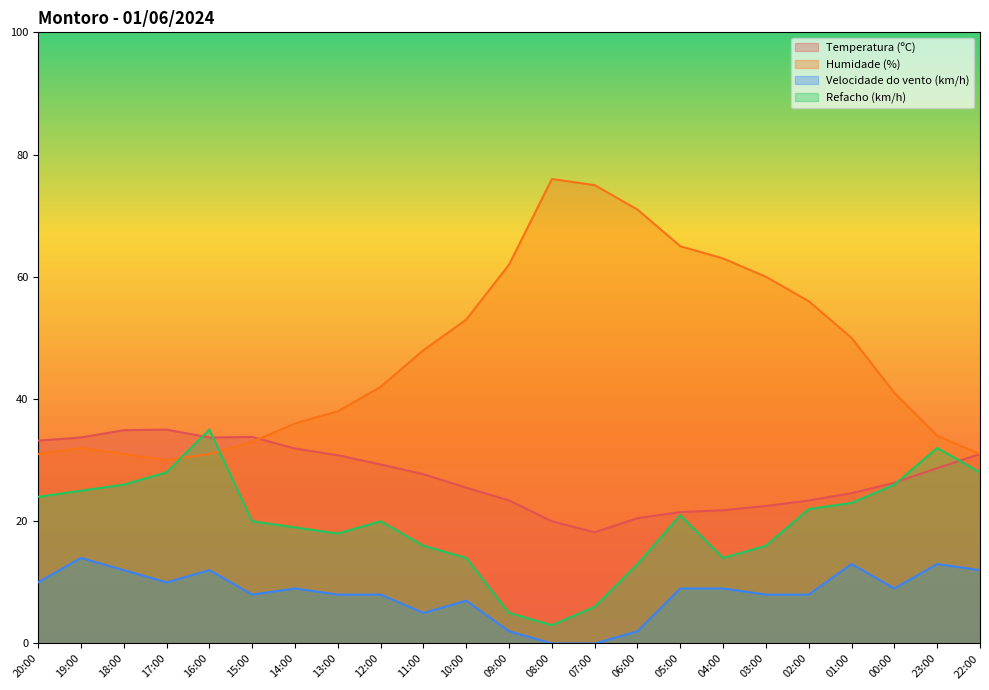

What is the highest value of the Humidade (%) series?

76.0